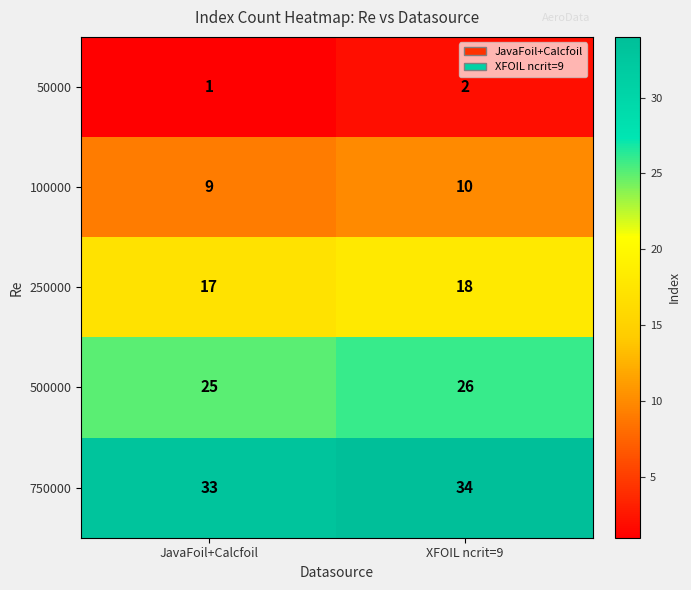

At which category is the sum across all series the highest?

XFOIL ncrit=9